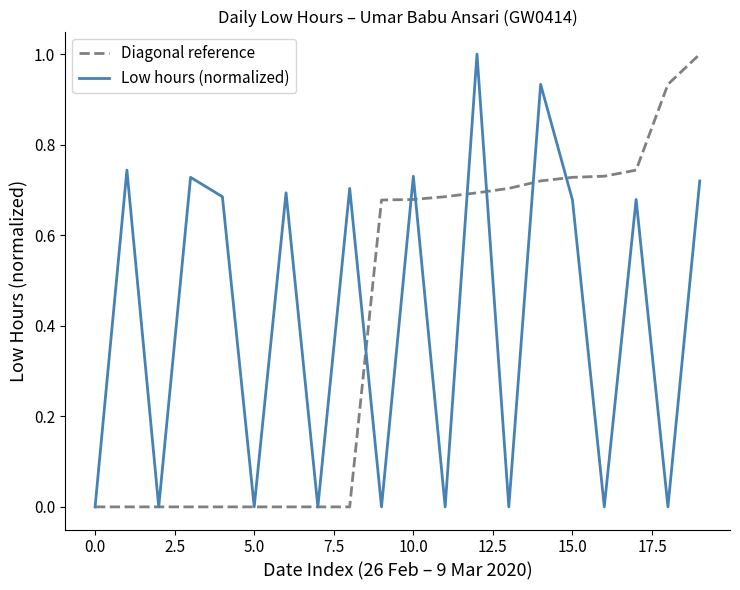

True or false: Low hours (normalized) and Diagonal reference cross at least once.

True